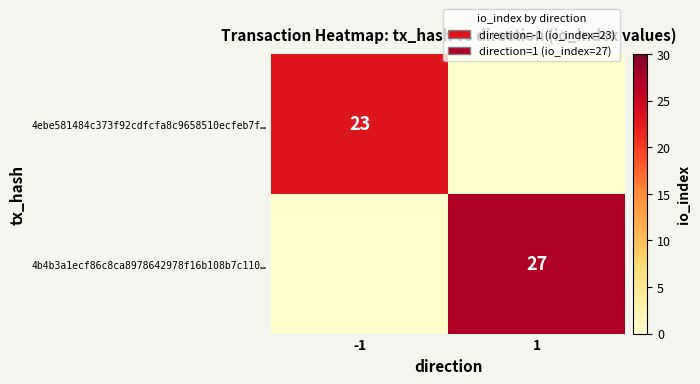

Is it true that 4ebe581484c373f92cdfcfa8c9658510ecfeb7f… equals 9 at -1?

False